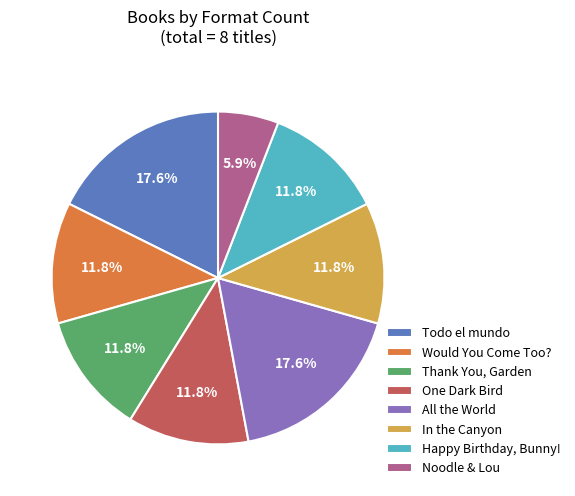

What percentage is NOT represented by Would You Come Too??

88.2%